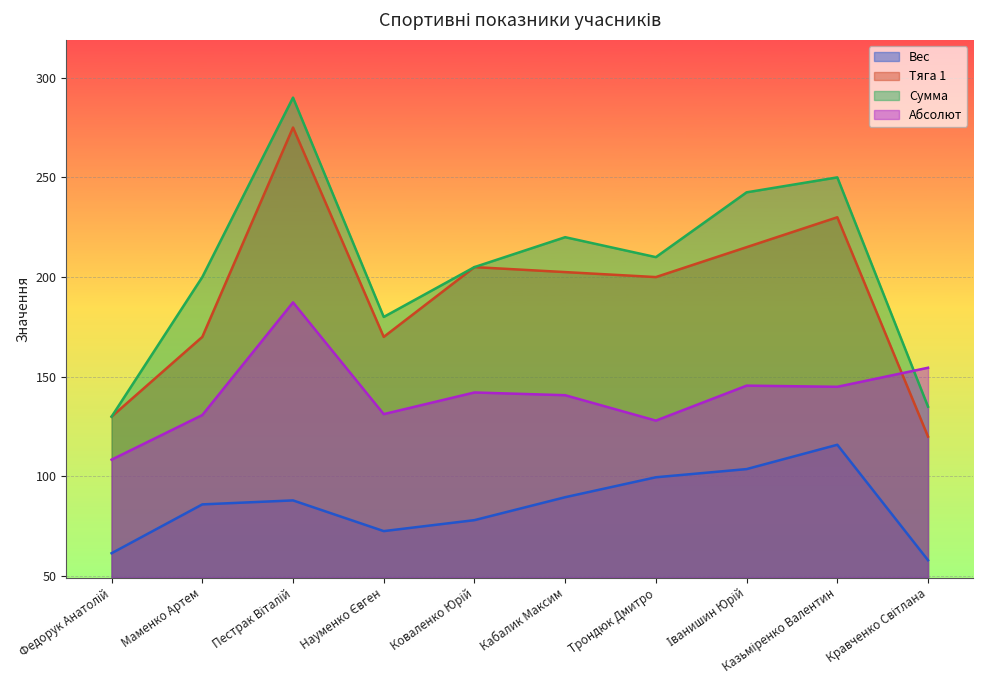

How many values in the Вес series are below 88?

5